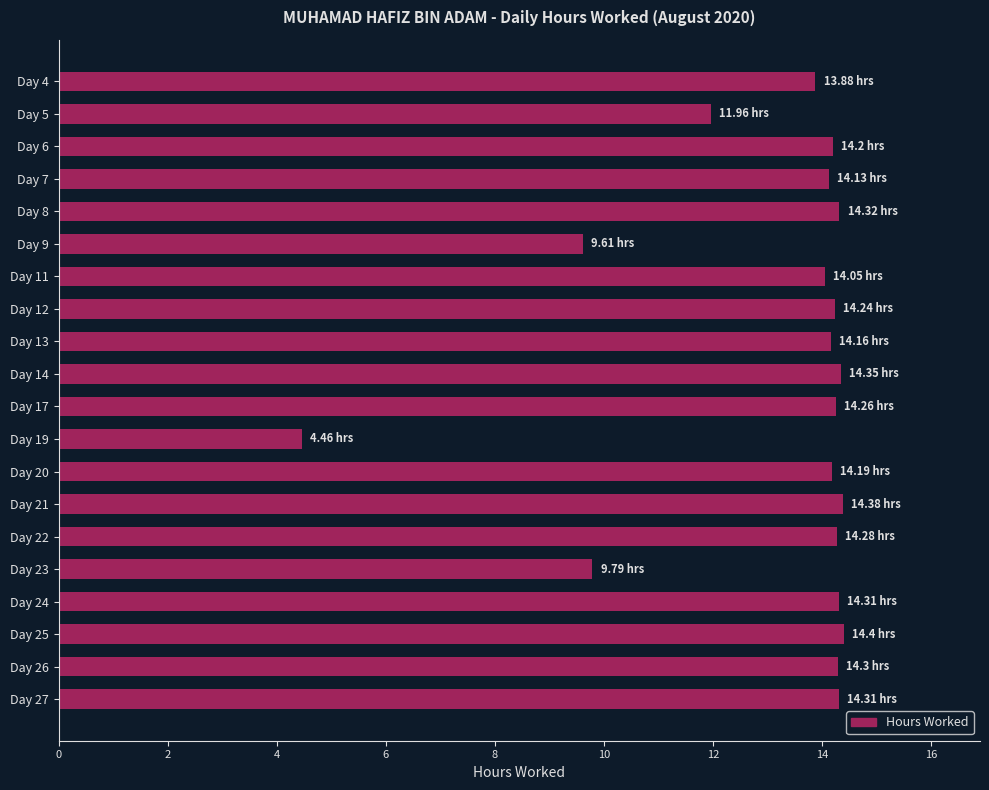

What is the sum of all values?

263.6